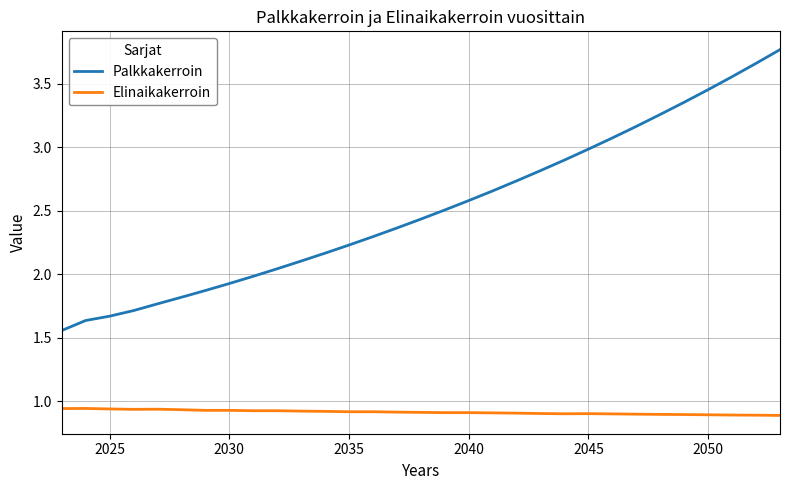

Which series has the largest total across all categories?

Palkkakerroin